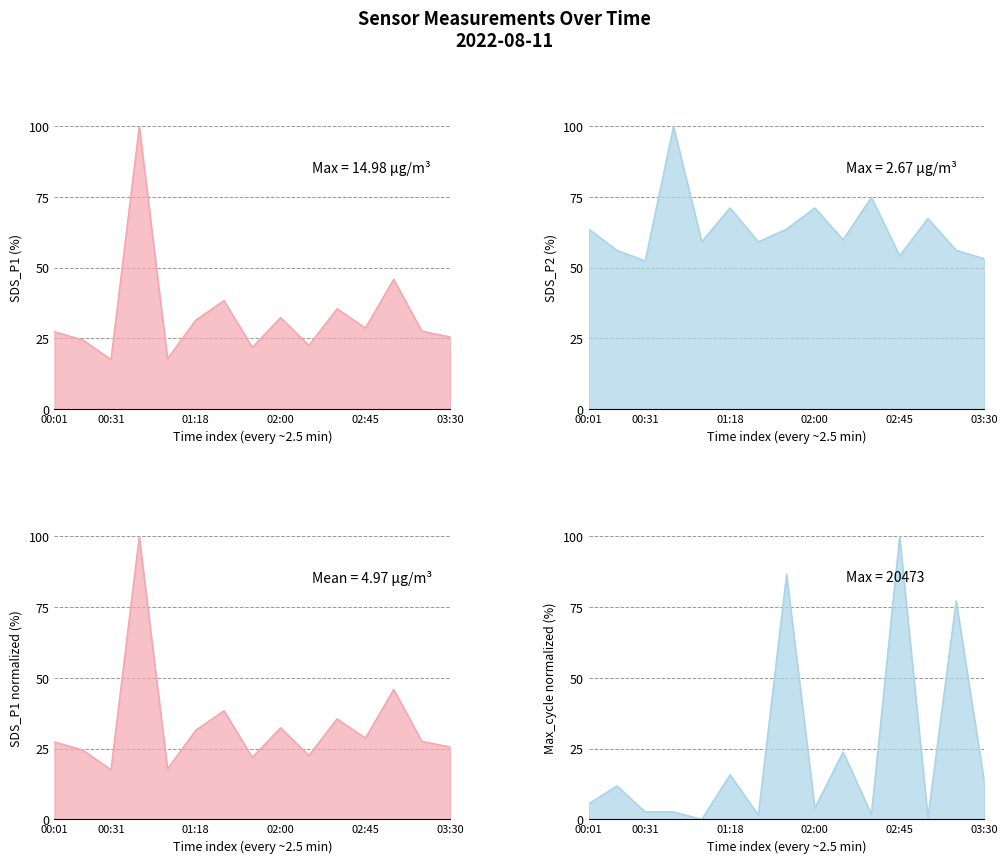

List the labels in order of SDS_P1 value, largest first.

00:47, 03:00, 01:34, 02:30, 02:00, 01:18, 02:45, 03:15, 00:01, 03:30, 00:16, 02:15, 01:45, 01:02, 00:31